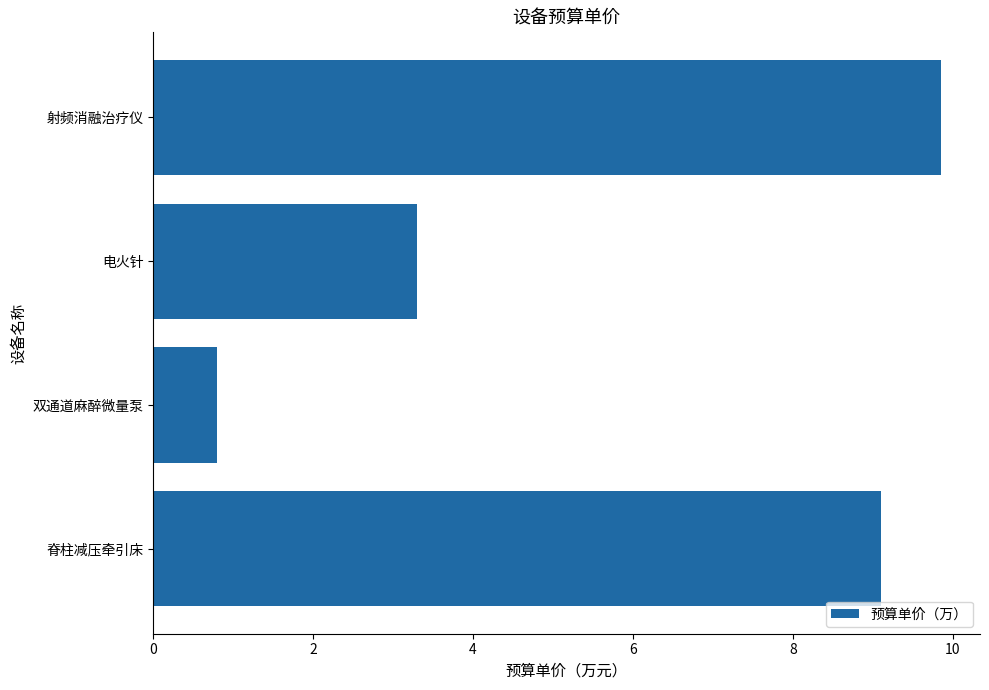

Rank the categories by value from lowest to highest.

双通道麻醉微量泵, 电火针, 脊柱减压牵引床, 射频消融治疗仪